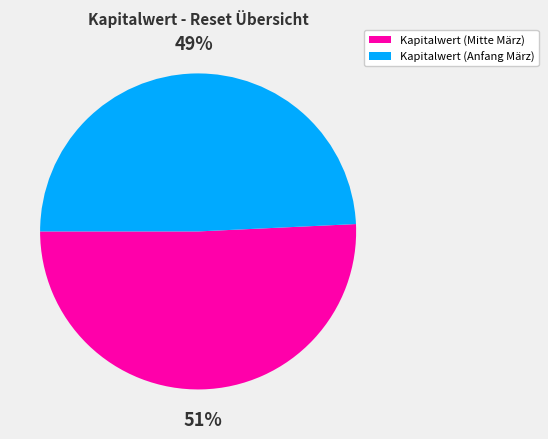

Is the sum of Kapitalwert (Anfang März) and Kapitalwert (Mitte März) greater than half?

Yes